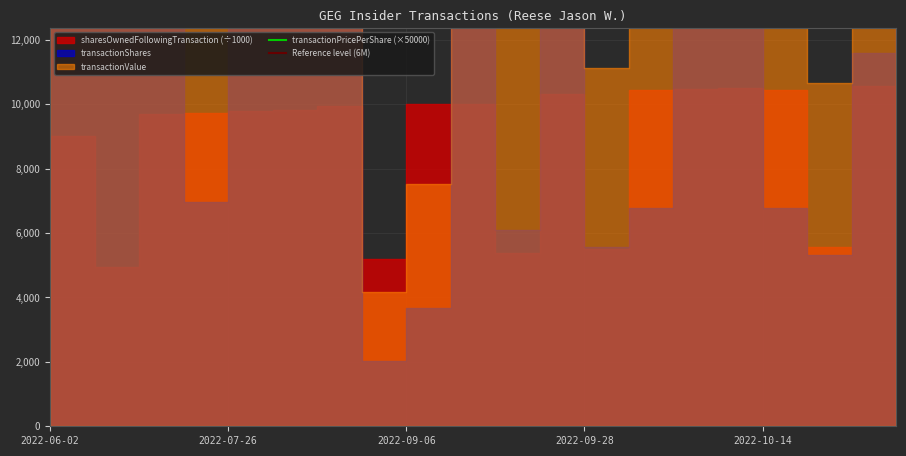

In transactionValue, how many points are higher than both neighbors (excluding endpoints)?

6